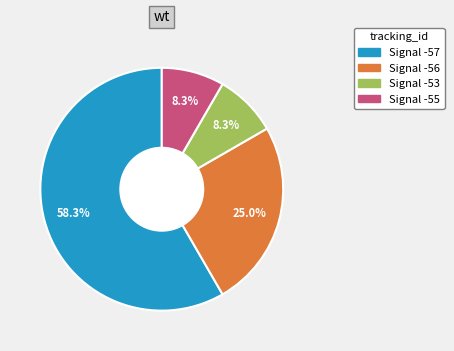

Is there any slice that represents more than half of the pie?

Yes